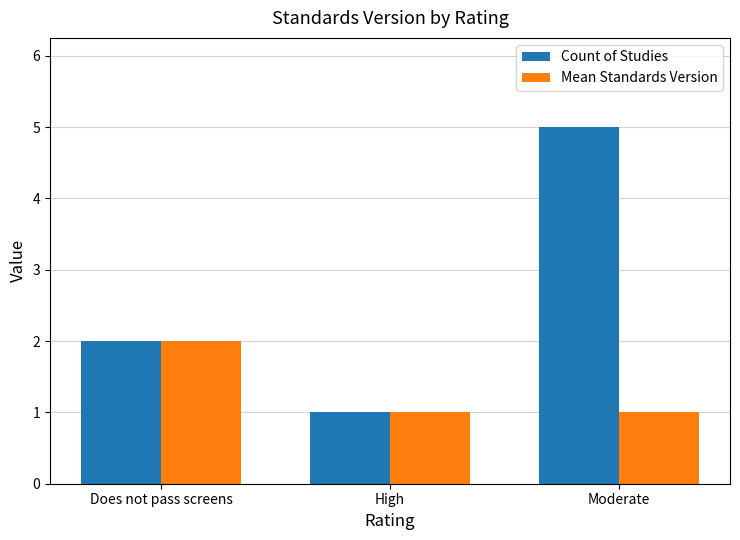

The value of Count of Studies at Moderate is 5. True or false?

True